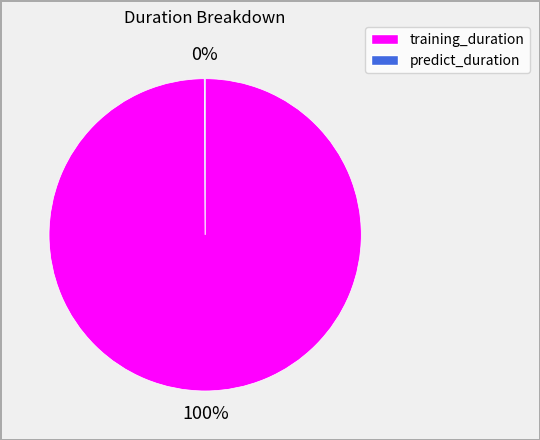

Which slice is the largest?

training_duration